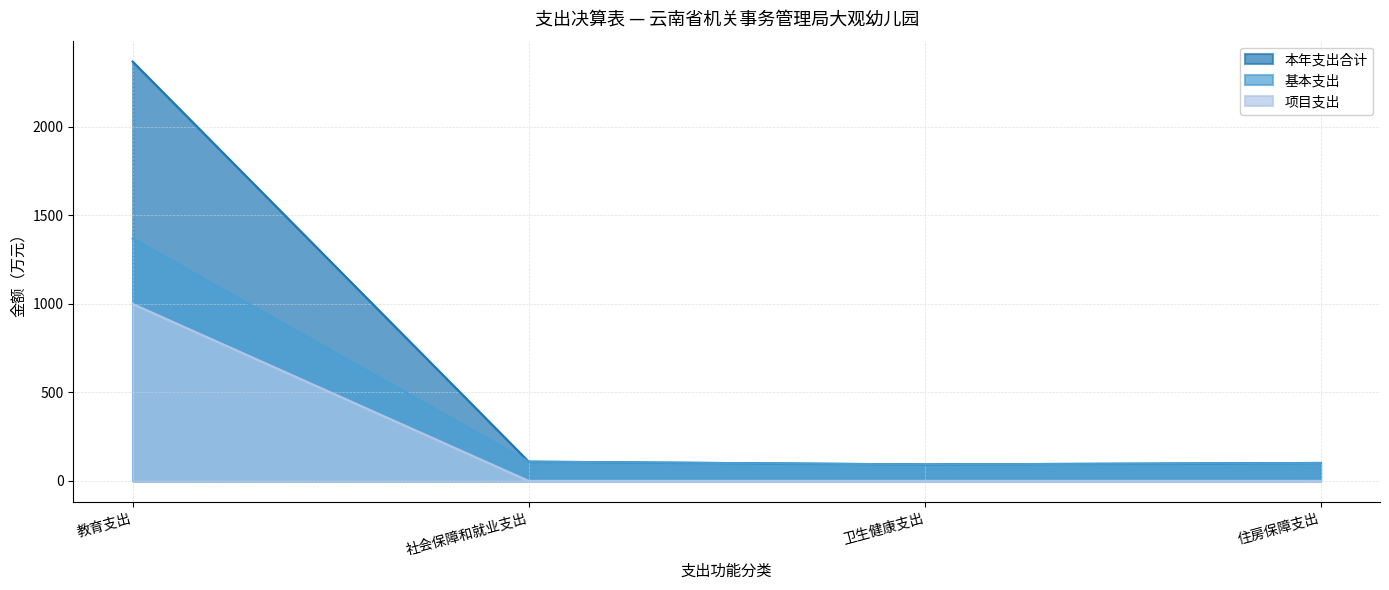

Which series changed the most between 教育支出 and 卫生健康支出?

本年支出合计